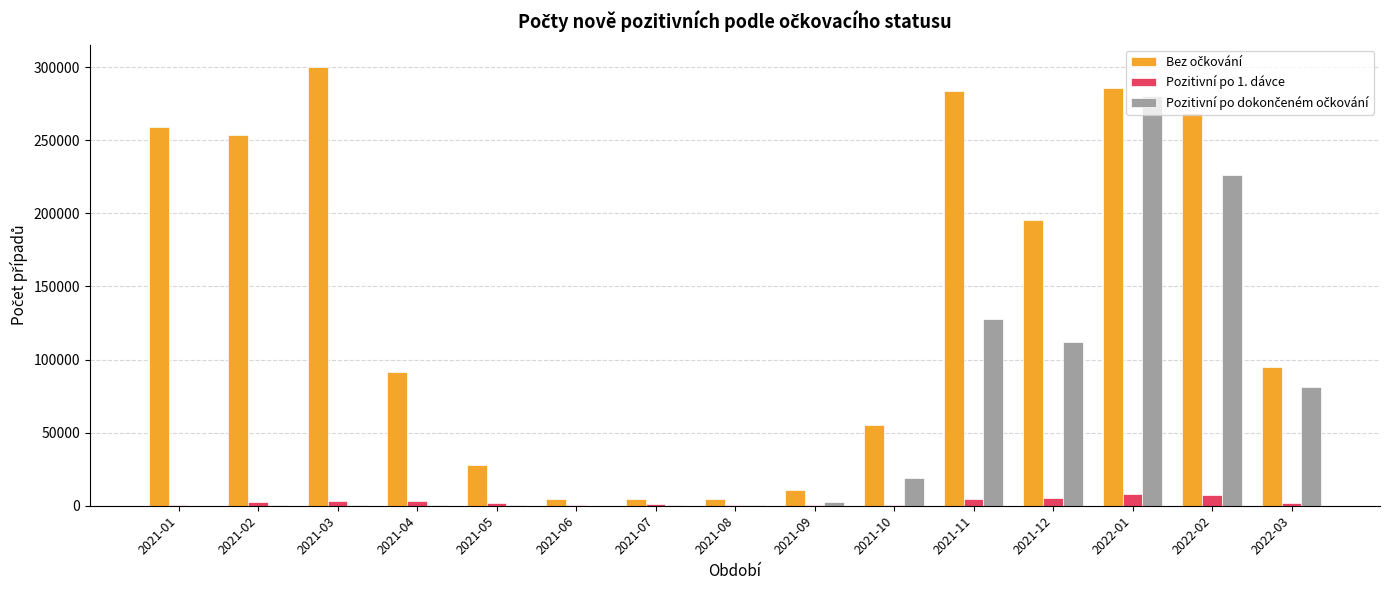

What is the greatest value displayed?

300341